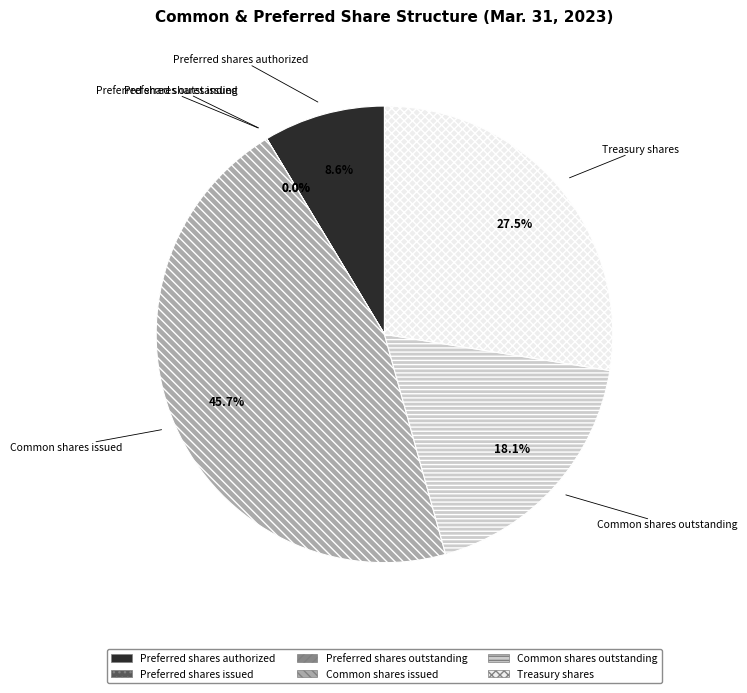

Is there any slice that represents more than half of the pie?

No